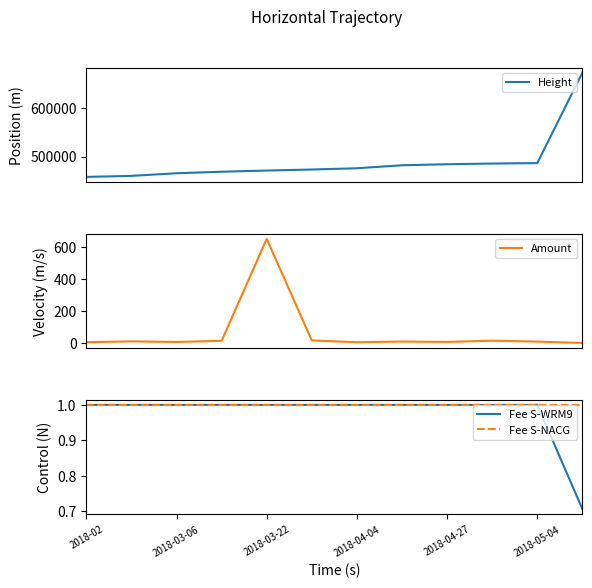

Does the chart have visible grid lines?

No